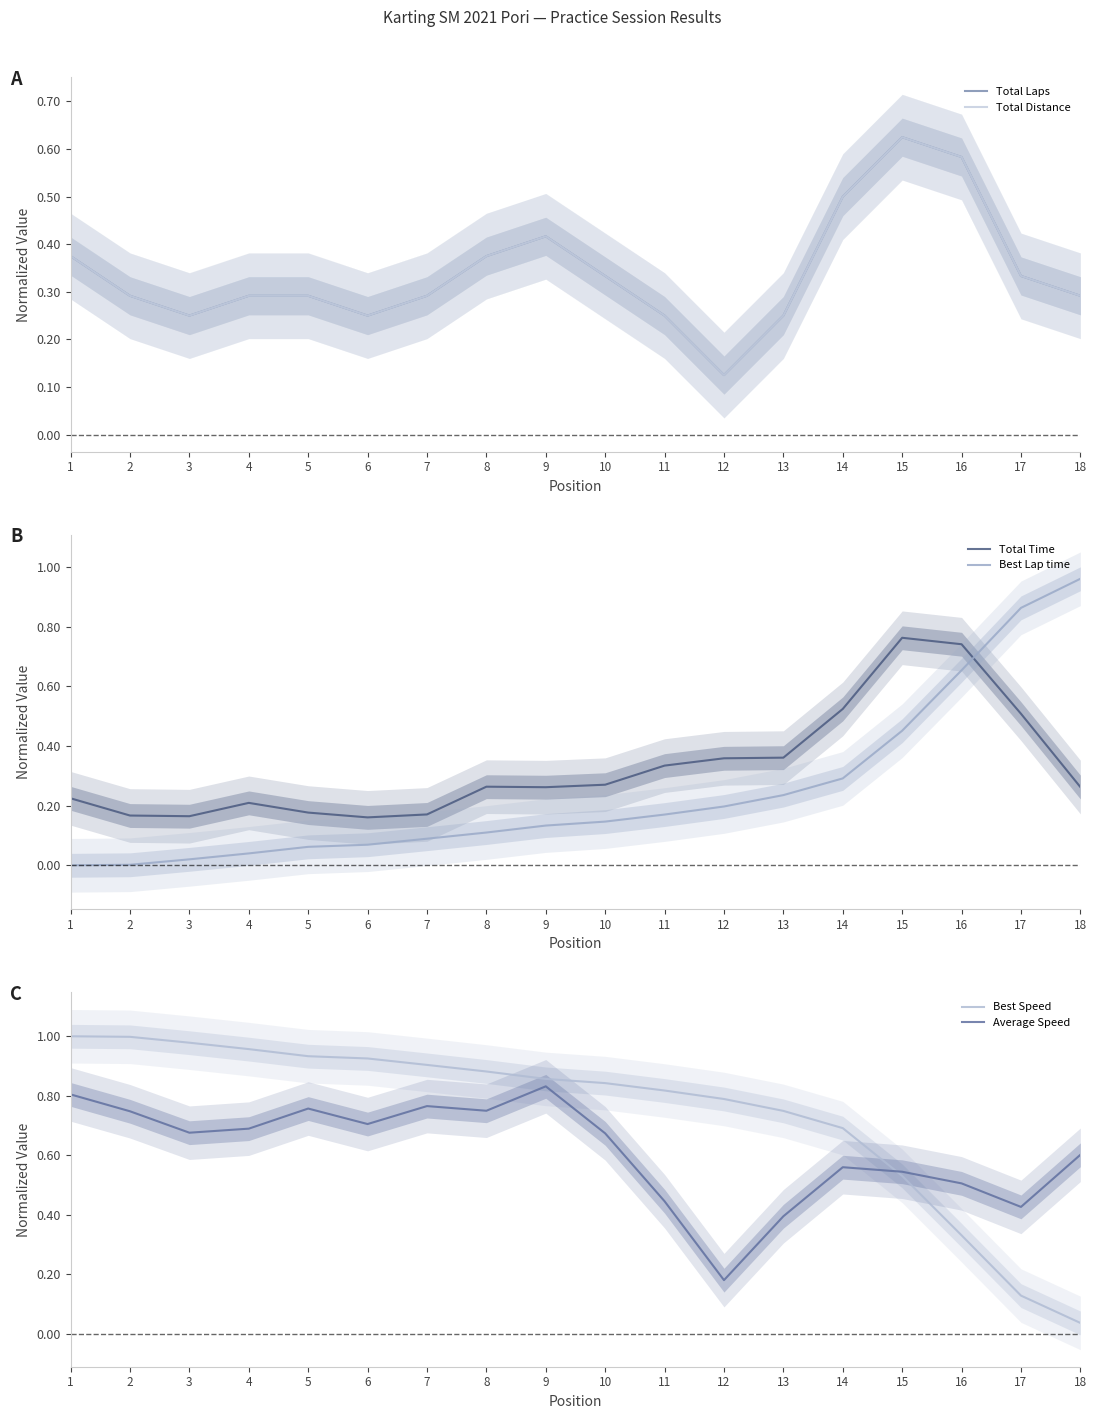

Where is Best Lap time nearest to the value 0?

1